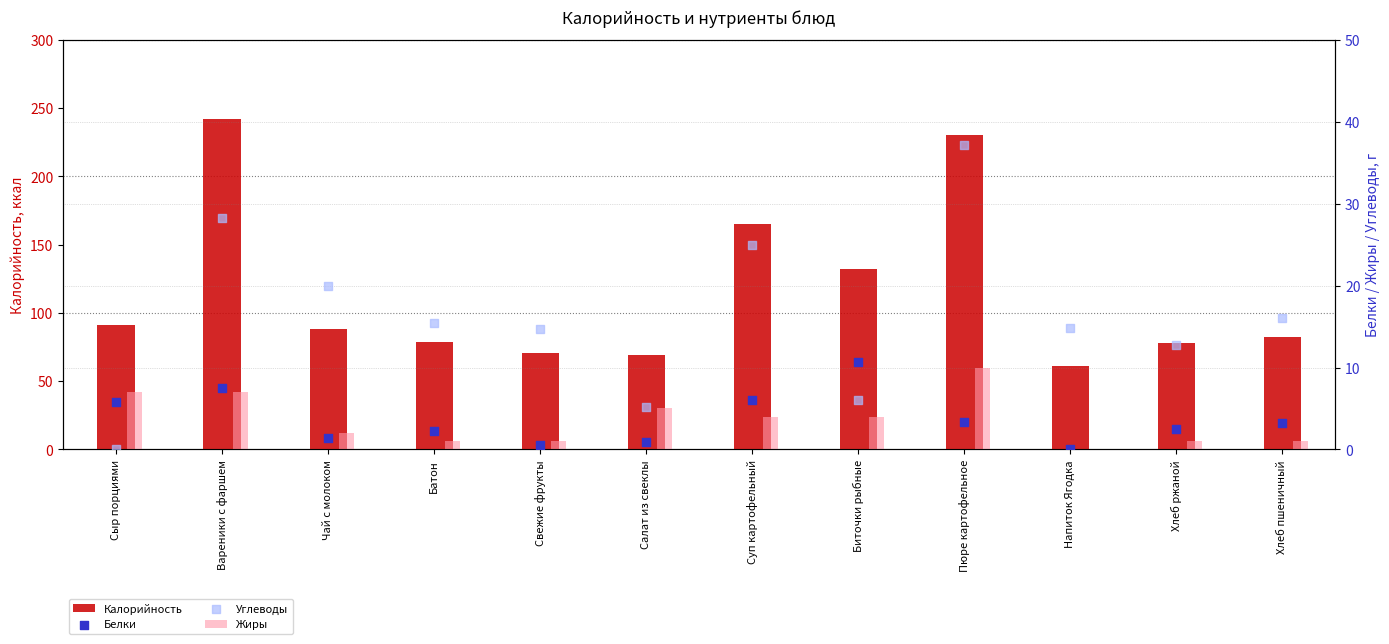

What is the total value across all series at Вареники с фаршем?

284.3